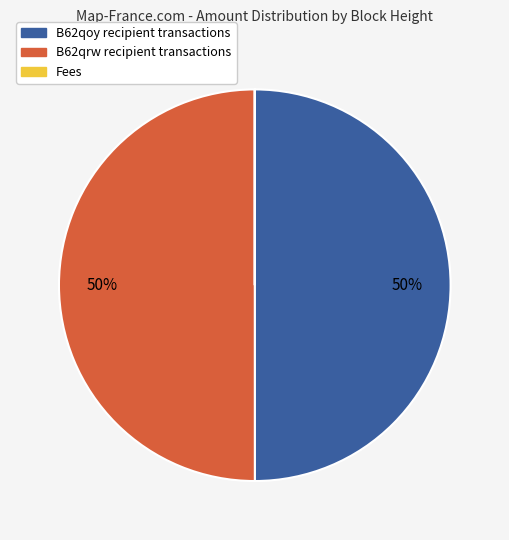

To the nearest percent, what is the difference between the largest and smallest slice percentages?

50%